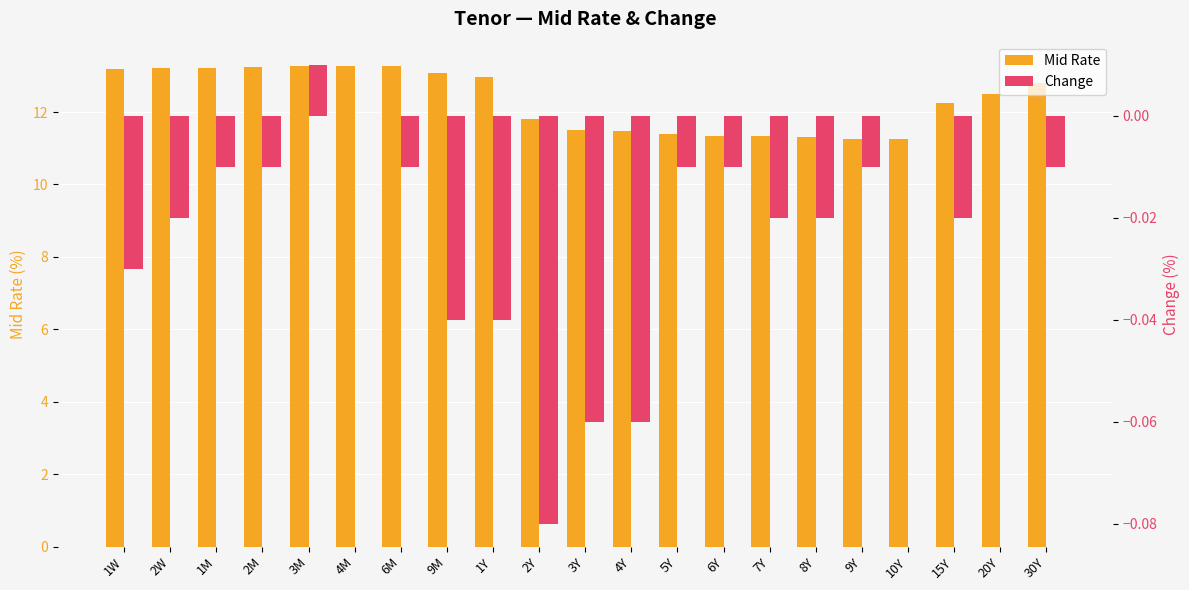

Reading left to right, what are all the values shown in this chart?

Mid Rate: 13.2	13.2	13.2	13.2	13.3	13.3	13.3	13.1	13.0	11.8	11.5	11.5	11.4	11.3	11.3	11.3	11.3	11.2	12.3	12.5	12.8
Change: -0.0	-0.0	-0.0	-0.0	0.0	0.0	-0.0	-0.0	-0.0	-0.1	-0.1	-0.1	-0.0	-0.0	-0.0	-0.0	-0.0	0.0	-0.0	0.0	-0.0